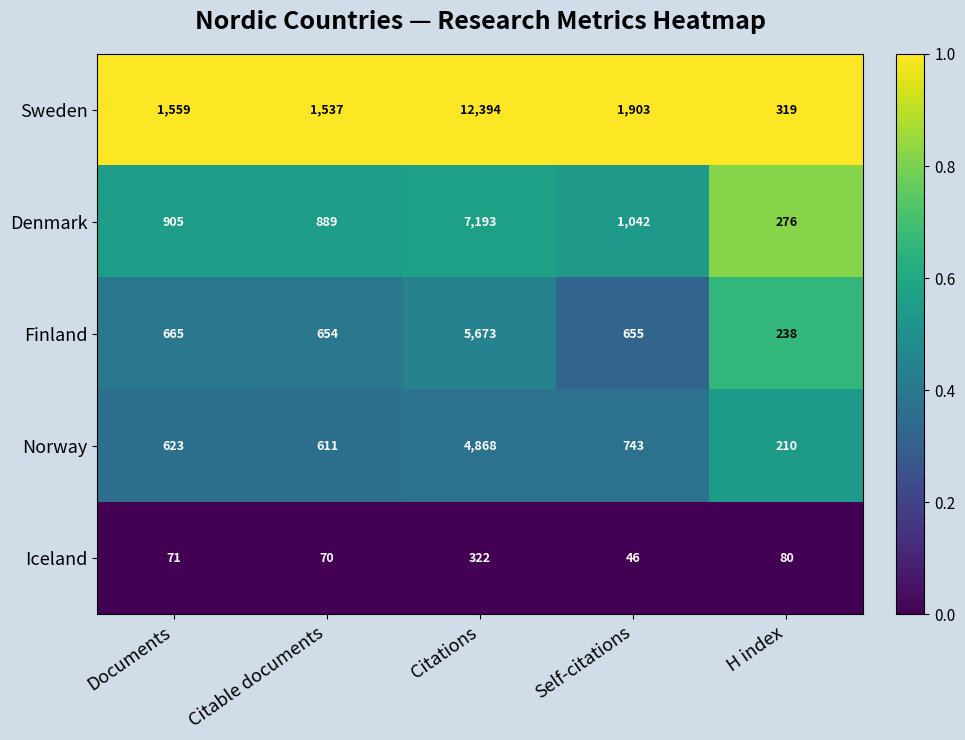

Reading left to right, transcribe all the data shown in this chart.

Sweden: 1559	1537	12394	1903	319
Denmark: 905	889	7193	1042	276
Finland: 665	654	5673	655	238
Norway: 623	611	4868	743	210
Iceland: 71	70	322	46	80